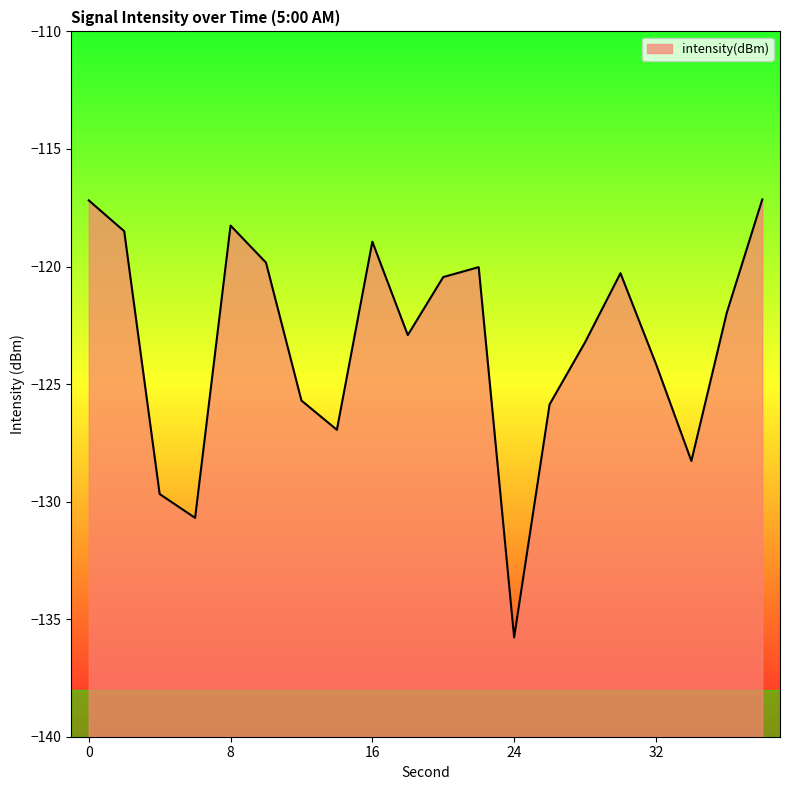

Read the value at 8.

-118.3